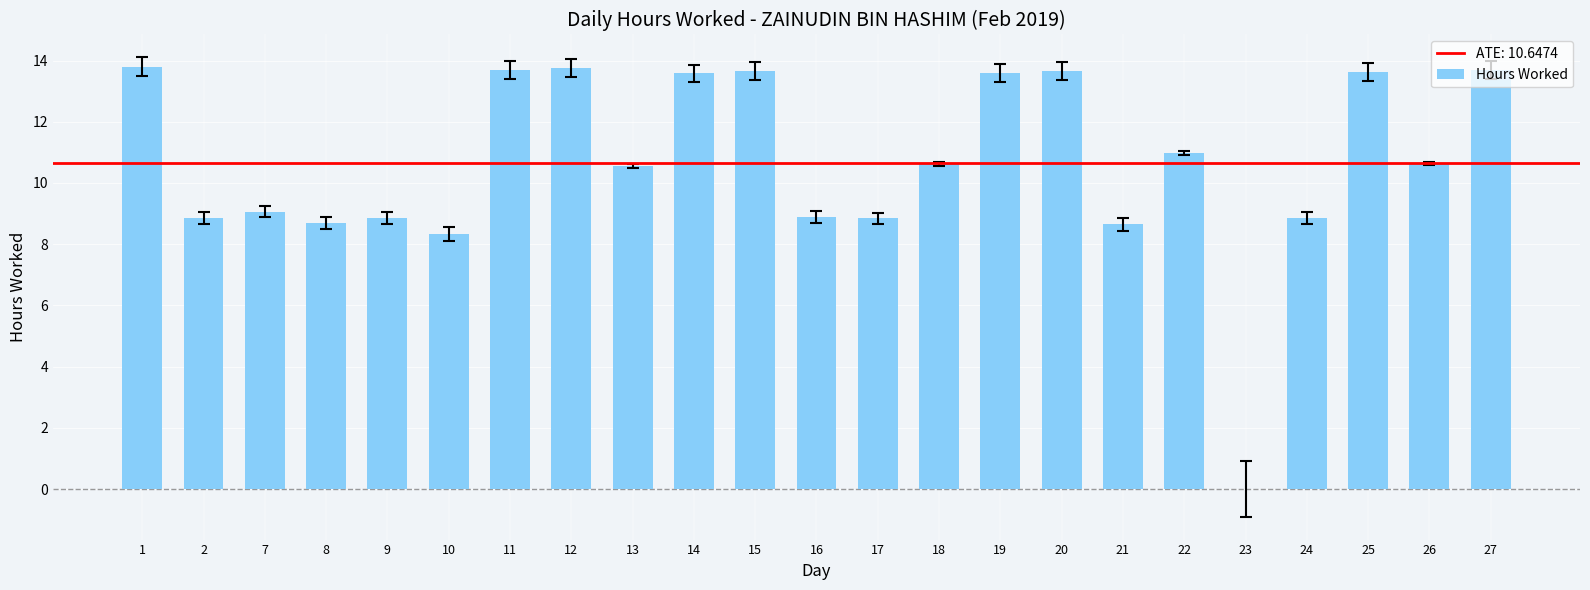

The chart shows a value of 3.8 at 20. True or false?

False